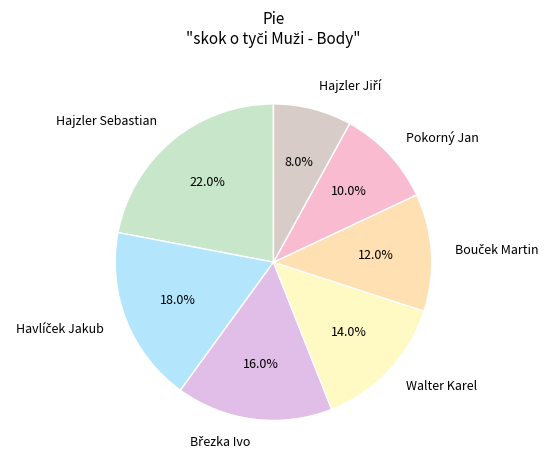

Does any single category account for the majority?

No